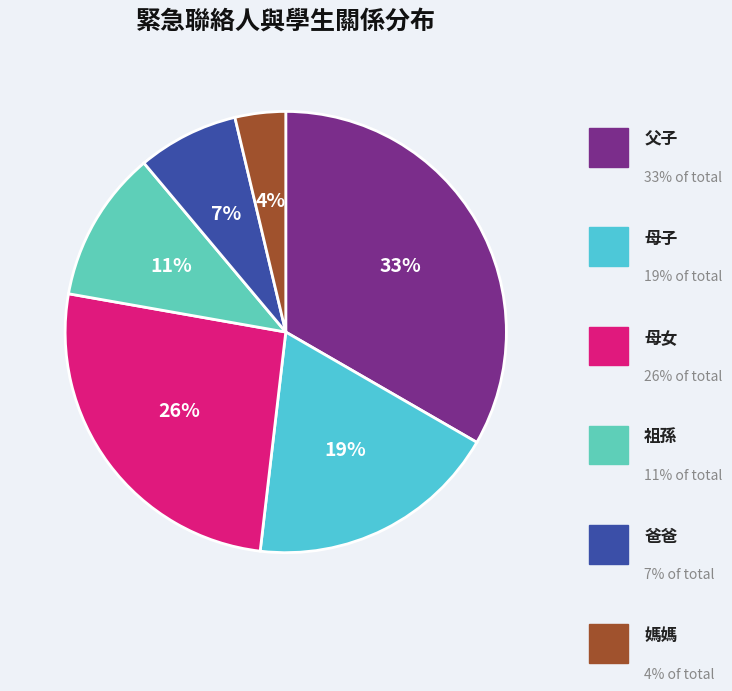

To the nearest percent, what is the difference between the largest and smallest slice percentages?

30%